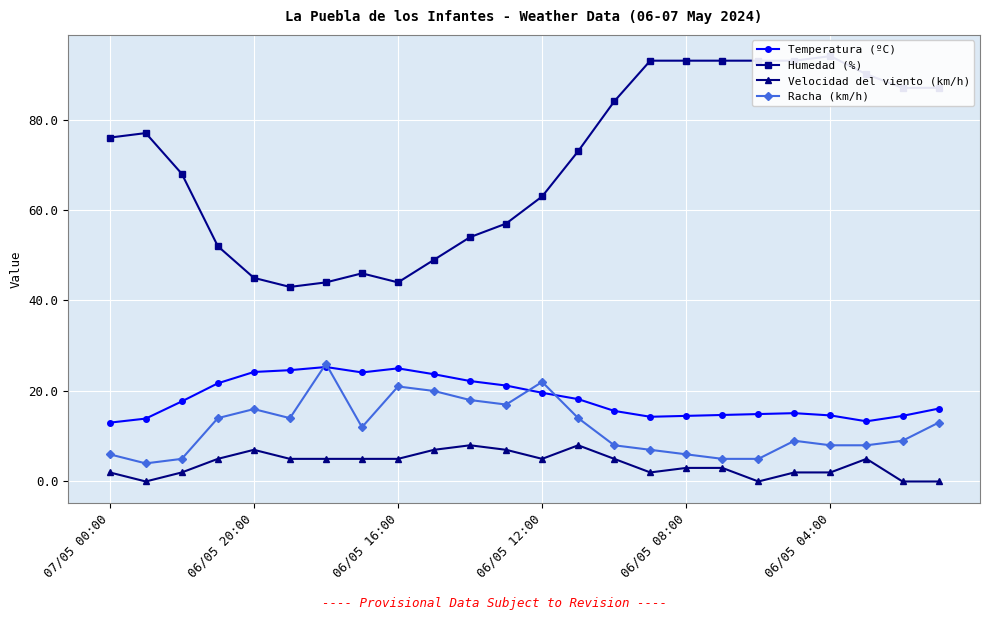

What is the maximum value for Racha (km/h)?

26.0